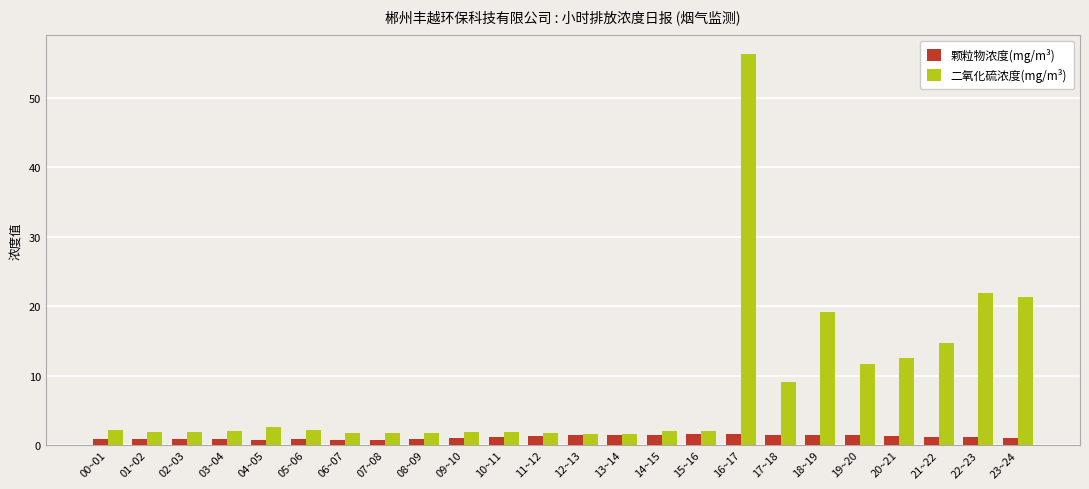

Between 09~10 and 22~23, which series saw the biggest shift?

二氧化硫浓度(mg/m³)